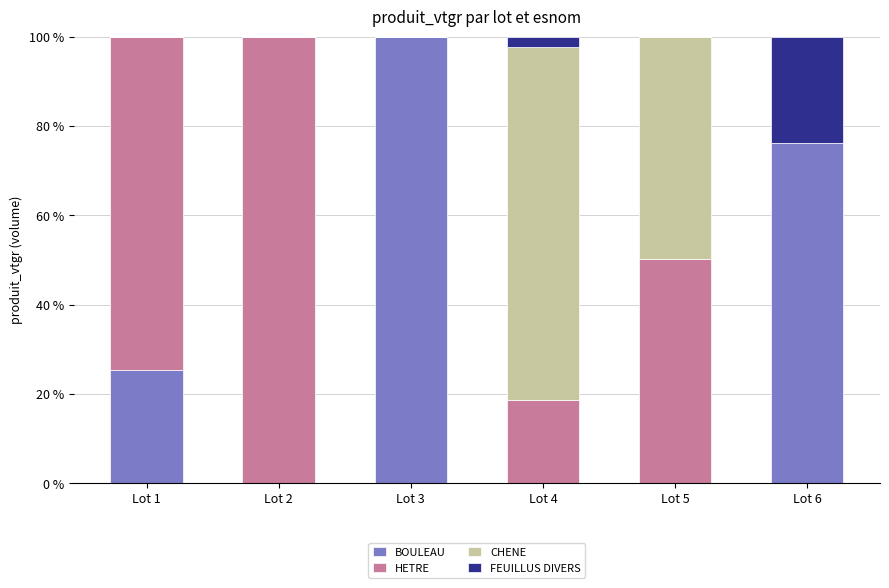

What is the total value across all series at Lot 6?

100.0